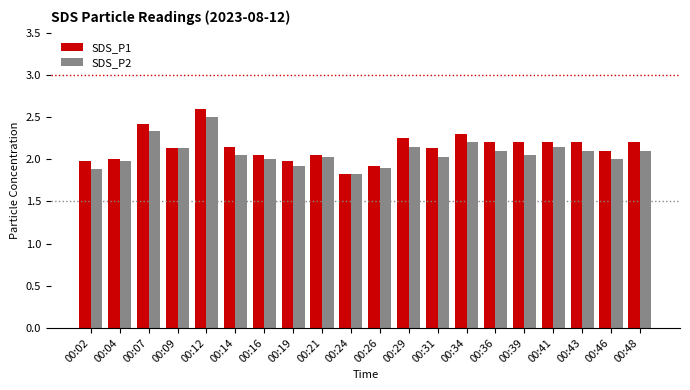

What is the spread (max minus min) of values at 00:46?

0.1